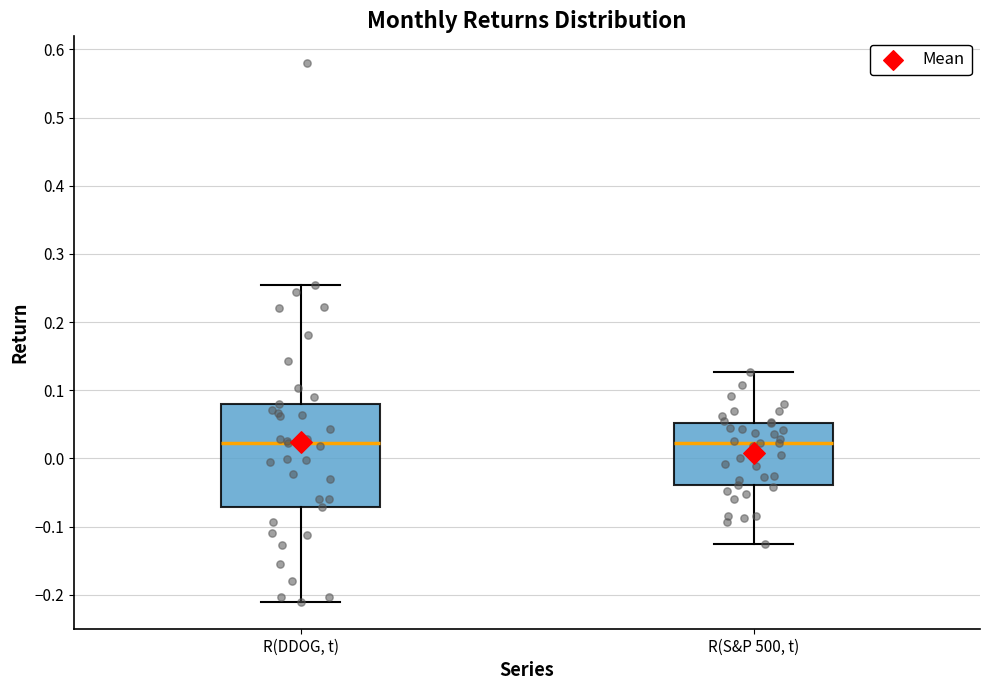

Comparing the boxes themselves (not the whiskers), which one is the tallest?

R(DDOG, t)